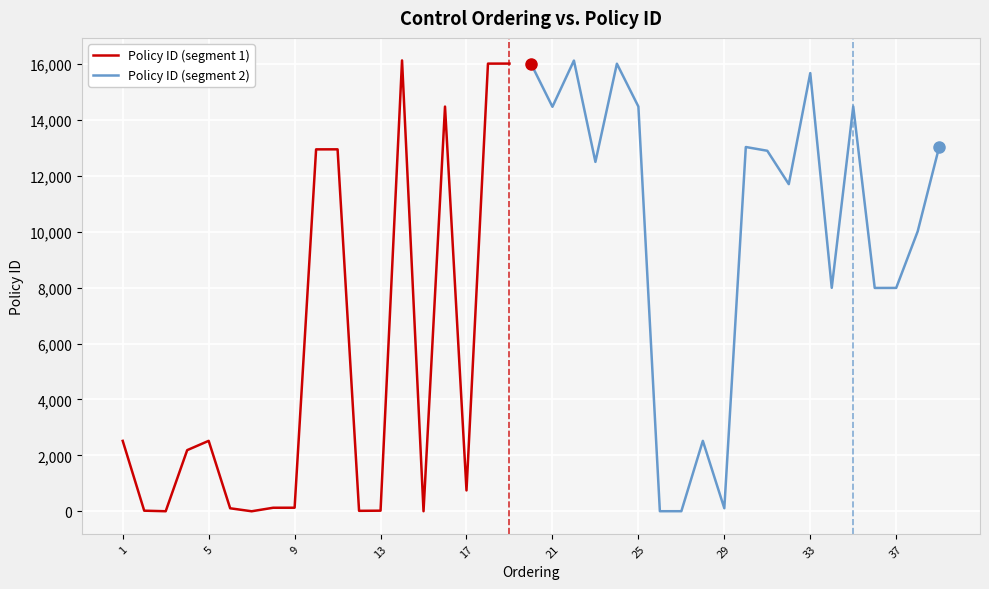

Reading right to left, what are all the values shown in this chart?

13035	10014	7991	7990	14480	7994	15675	11703	12897	13031	109	2521	4	4	14478	16011	12499	16123	14470	16016	16015	16014	748	14477	3	16128	23	18	12948	12947	129	128	2	109	2521	2188	3	23	2520